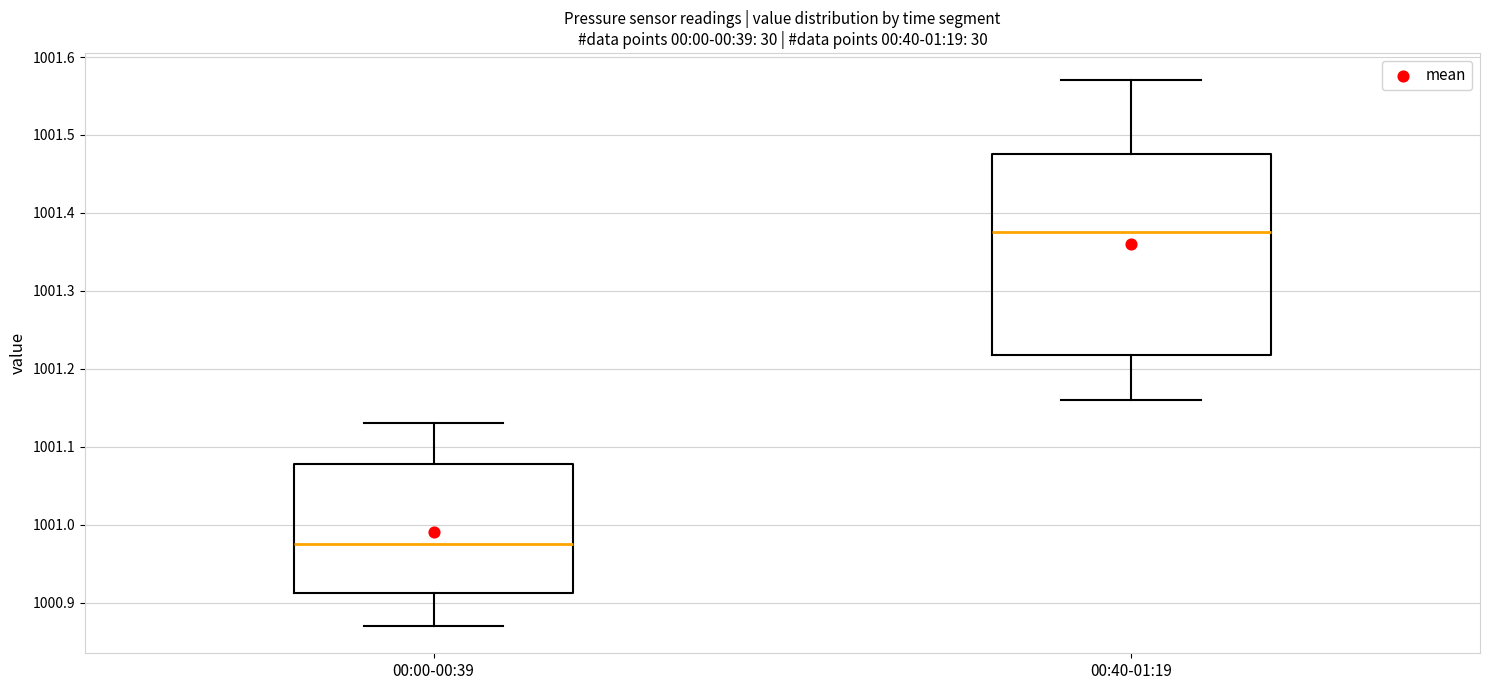

Reading left to right, transcribe this box plot: for each box, give where its median line is, the range the box spans, and where its two whiskers end, as read against the y-axis. The values are not printed on the chart, so give them approximately, as read against the axis.

00:00-00:39: median 1000.98, box 1000.91 to 1001.08, whiskers 1000.87 to 1001.13
00:40-01:19: median 1001.38, box 1001.22 to 1001.48, whiskers 1001.16 to 1001.57